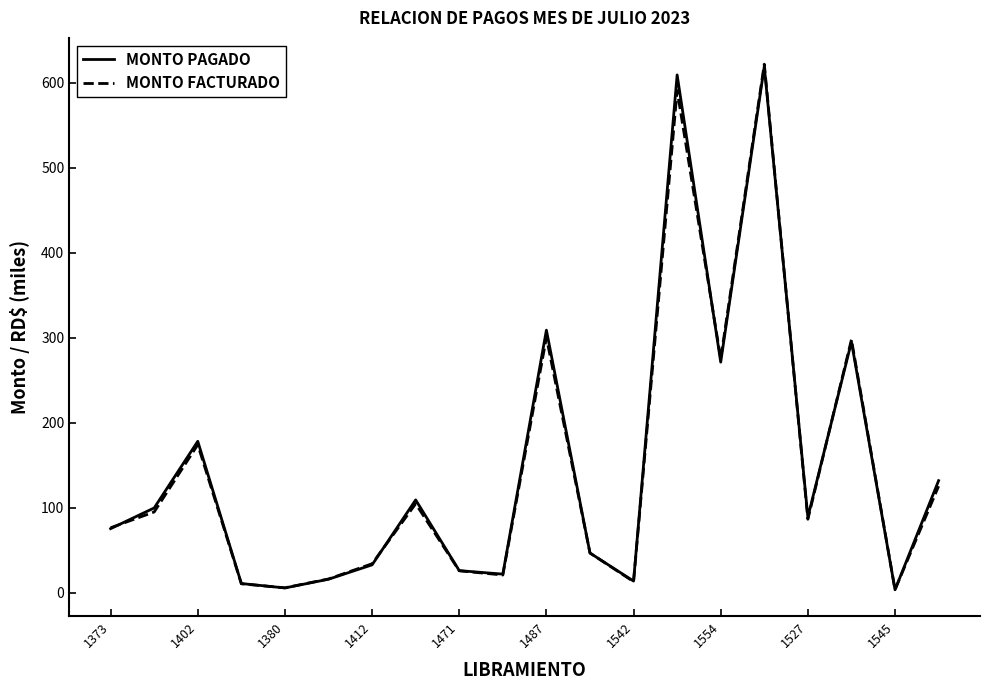

What is the maximum value for MONTO PAGADO?

619.3